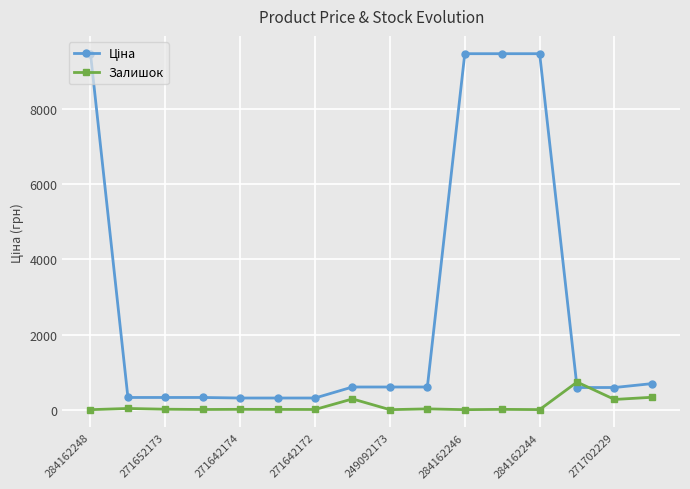

True or false: Залишок has more than 2 points higher than both neighbors.

True